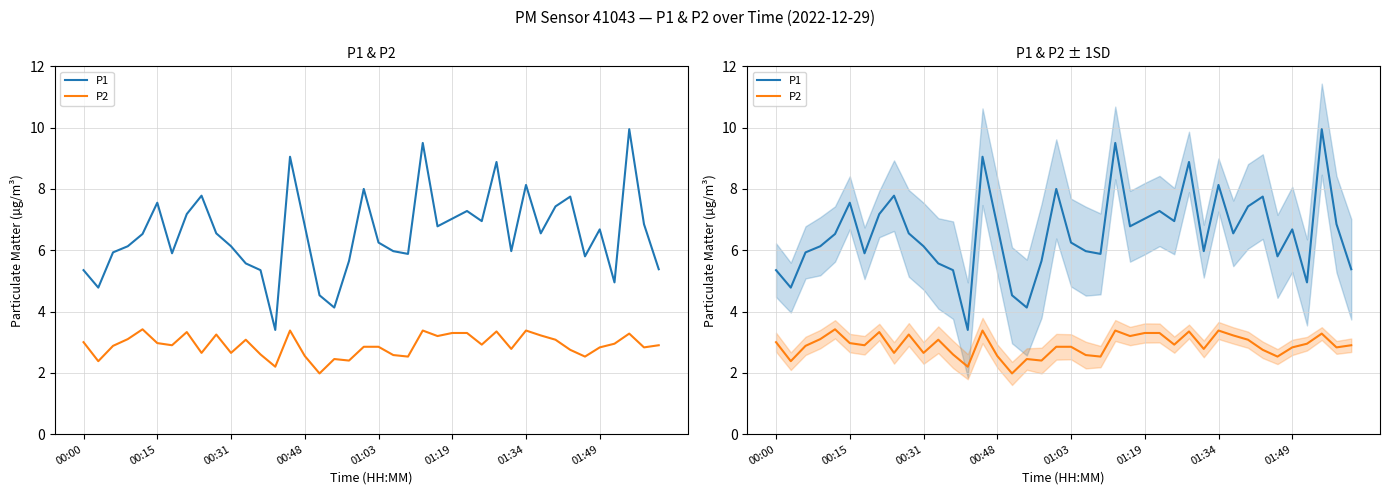

Is it true that P1 equals 6.8 at 38?

True